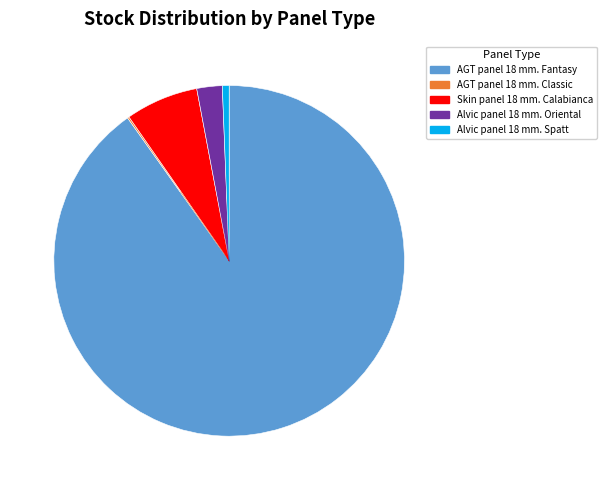

Is there a majority slice in this chart?

Yes